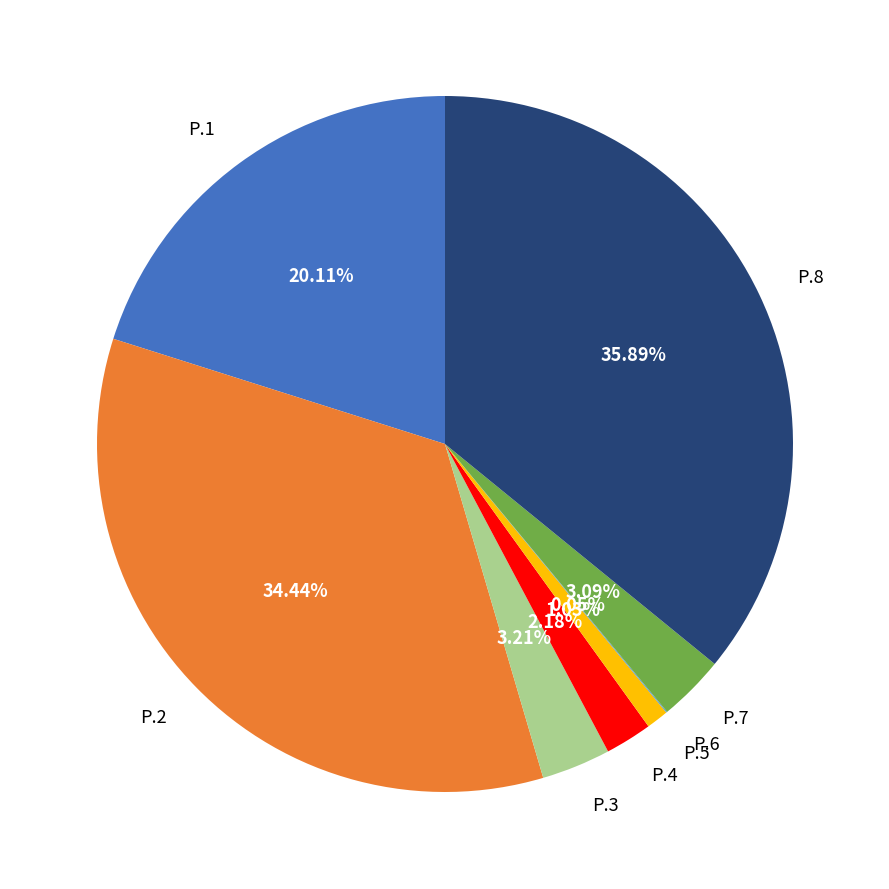

Combined, do P.7 and P.3 account for over 50%?

No